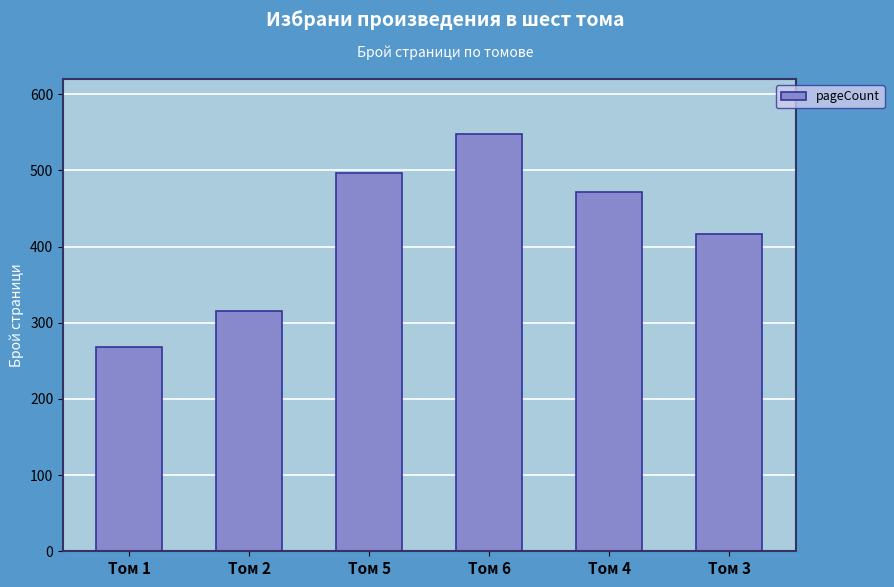

Which category has the lowest value across all series?

Том 1